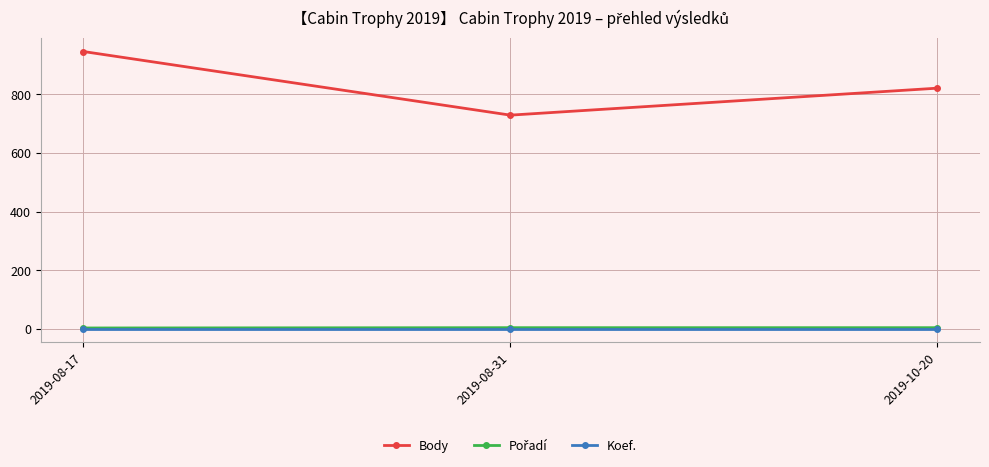

What is the minimum value for Koef.?

1